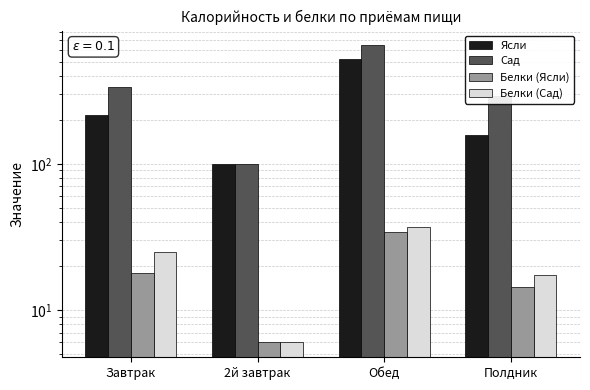

Reading left to right, what are all the values shown in this chart?

Ясли: 216.8	100.0	518.6	157.8
Сад: 336.1	100.0	645.0	289.1
Белки (Ясли): 17.9	6.0	34.1	14.3
Белки (Сад): 24.9	6.0	37.1	17.3